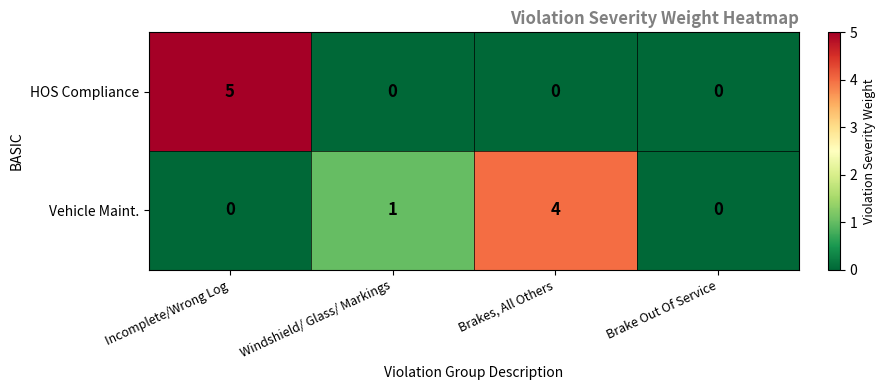

Is it true that Vehicle Maint. equals 7 at Brakes, All Others?

False